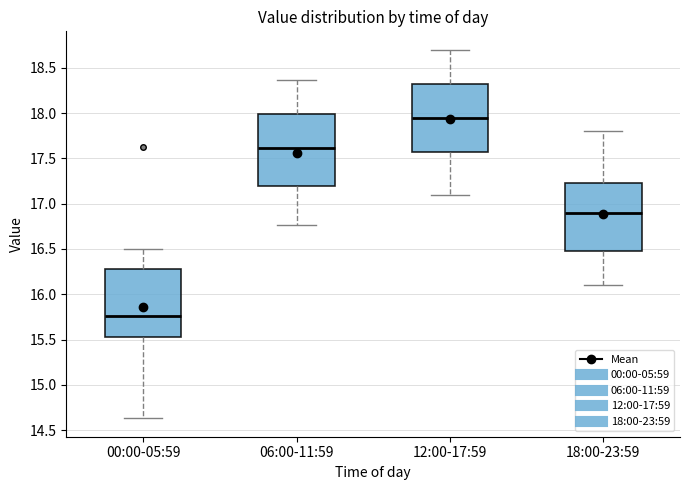

Reading left to right, transcribe this box plot: for each box, give where its median line is, the range the box spans, and where its two whiskers end, as read against the y-axis. The values are not printed on the chart, so give them approximately, as read against the axis.

00:00-05:59: median 15.75, box 15.55 to 16.30, whiskers 14.65 to 16.50
06:00-11:59: median 17.60, box 17.20 to 18.00, whiskers 16.75 to 18.35
12:00-17:59: median 17.95, box 17.60 to 18.35, whiskers 17.10 to 18.70
18:00-23:59: median 16.90, box 16.50 to 17.25, whiskers 16.10 to 17.80